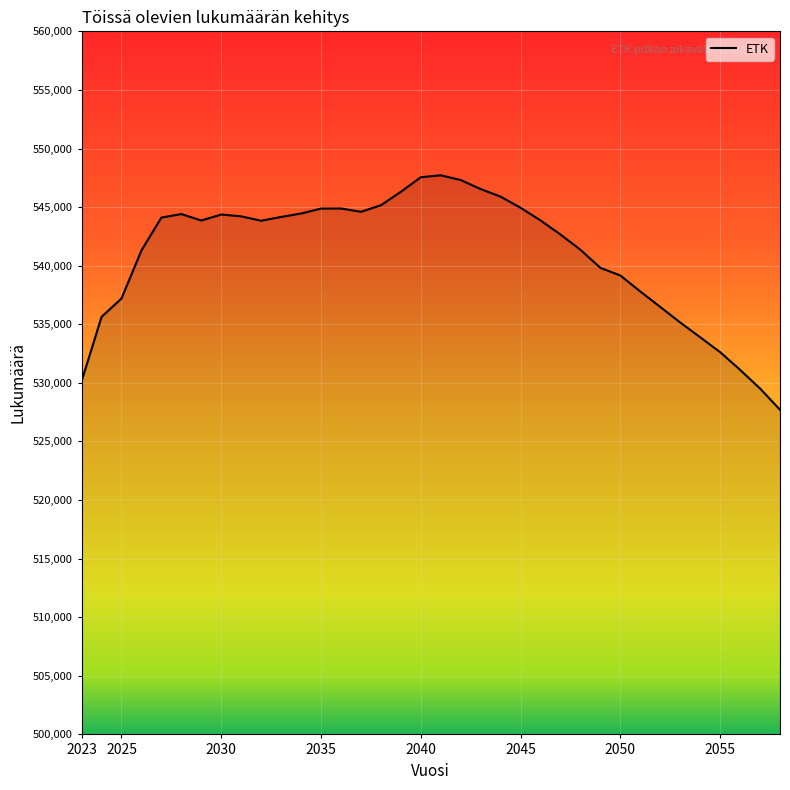

What is the maximum value shown in the chart?

547715